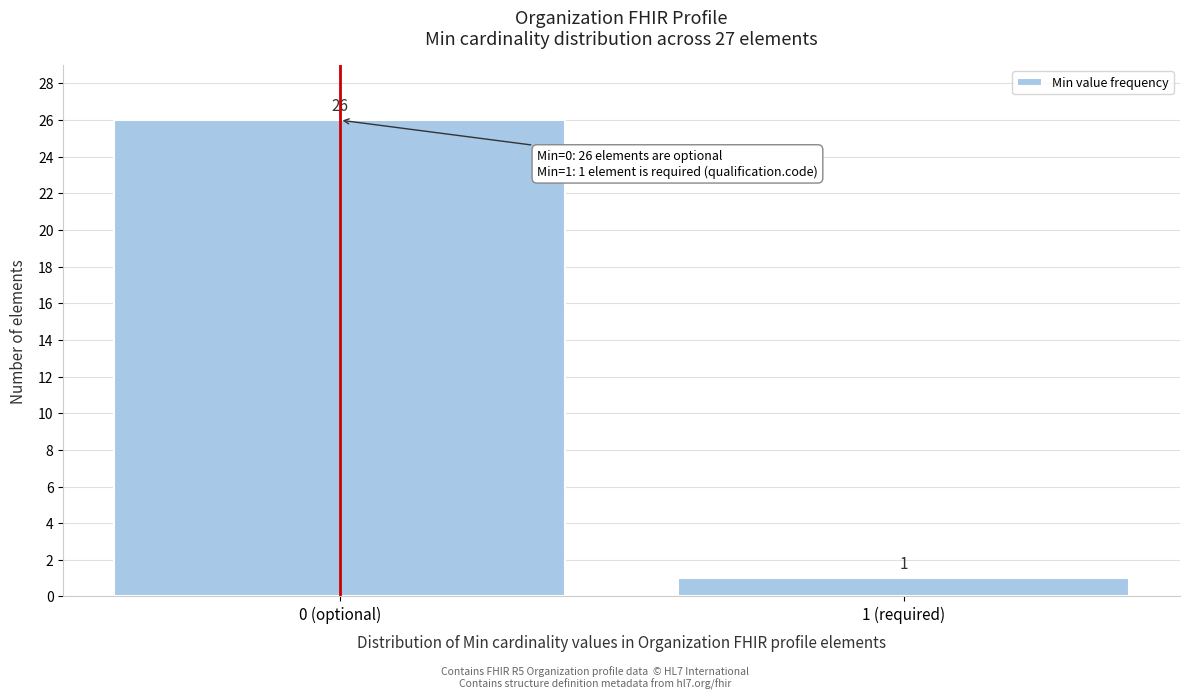

Reading left to right, list all the values displayed in this chart.

26	1